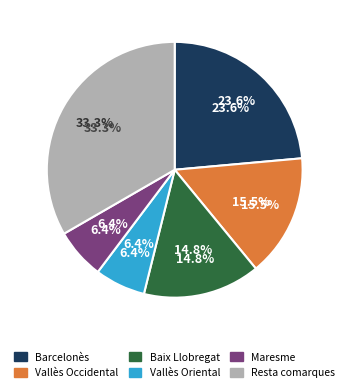

Combined, do Alt Camp and Pla de l'Estany account for over 50%?

No